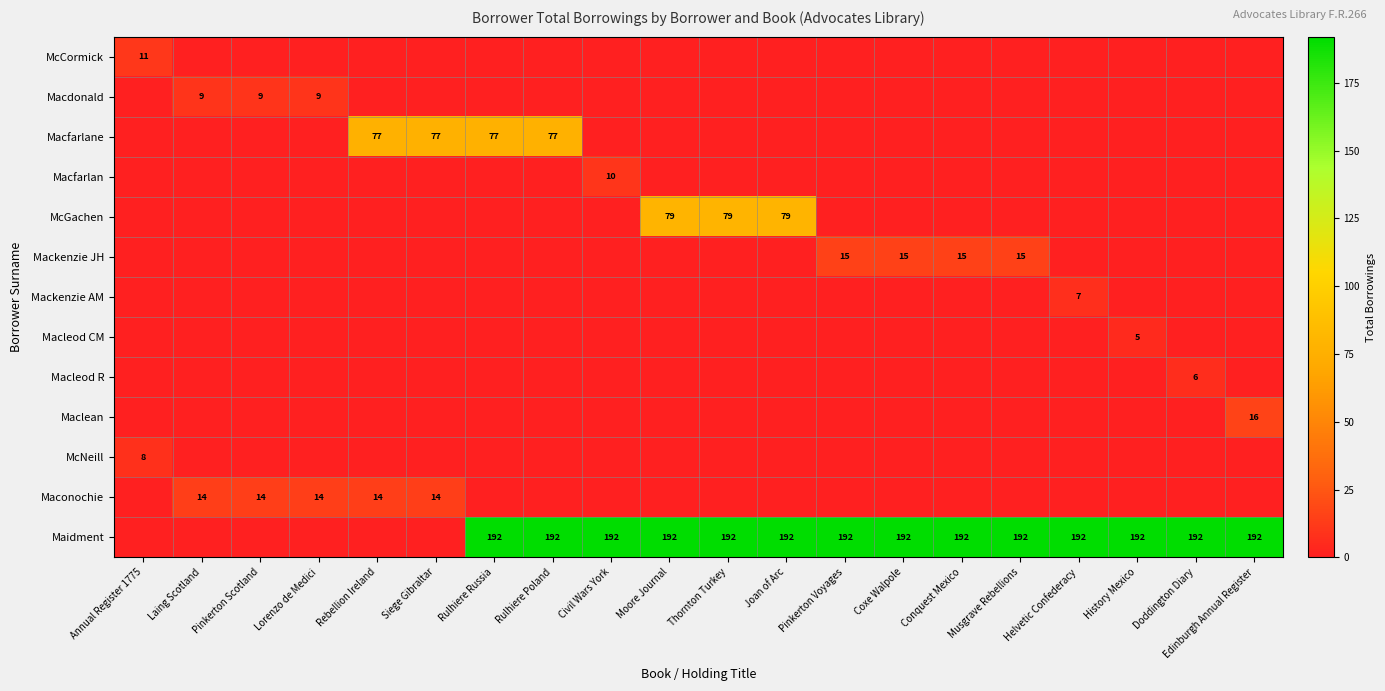

The value of Maidment at Rulhiere Poland is 192. True or false?

True